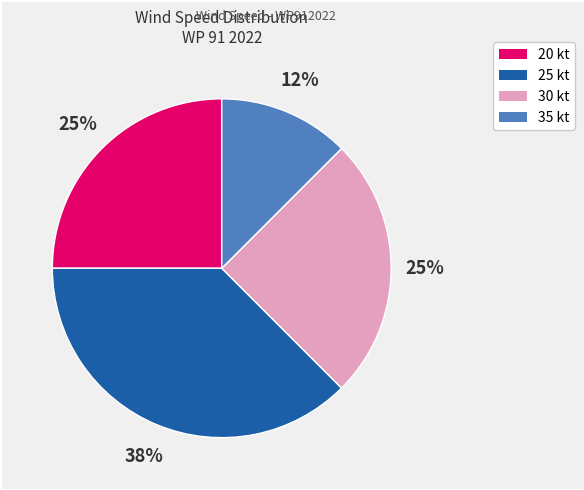

To the nearest percent, what is the average slice percentage?

25%